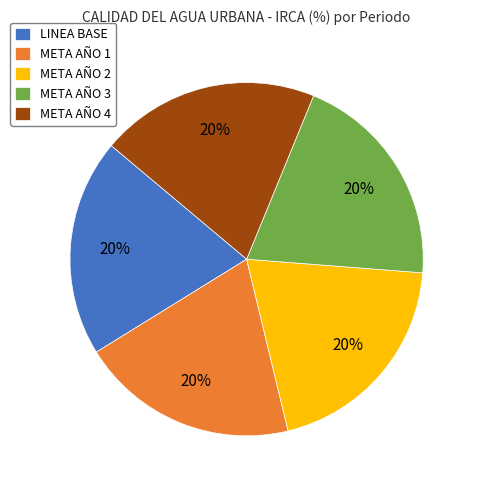

Is there any slice that represents more than half of the pie?

No